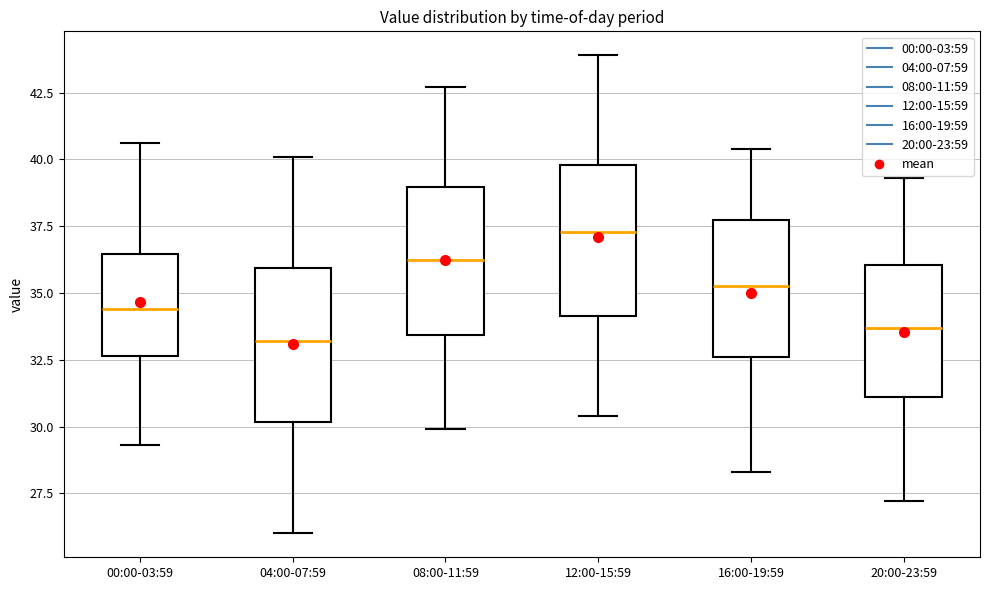

Reading left to right, transcribe this box plot: for each box, give where its median line is, the range the box spans, and where its two whiskers end, as read against the y-axis. The values are not printed on the chart, so give them approximately, as read against the axis.

00:00-03:59: median 34.5, box 32.5 to 36.5, whiskers 29.5 to 40.5
04:00-07:59: median 33.0, box 30.0 to 36.0, whiskers 26.0 to 40.0
08:00-11:59: median 36.5, box 33.5 to 39.0, whiskers 30.0 to 42.5
12:00-15:59: median 37.5, box 34.0 to 40.0, whiskers 30.5 to 44.0
16:00-19:59: median 35.5, box 32.5 to 37.5, whiskers 28.5 to 40.5
20:00-23:59: median 33.5, box 31.0 to 36.0, whiskers 27.0 to 39.5